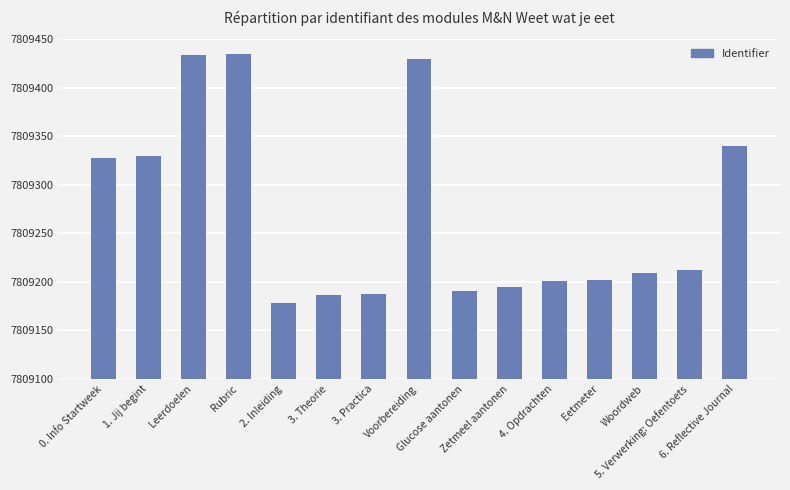

What is the value of the 4th bar from the left?

7809435